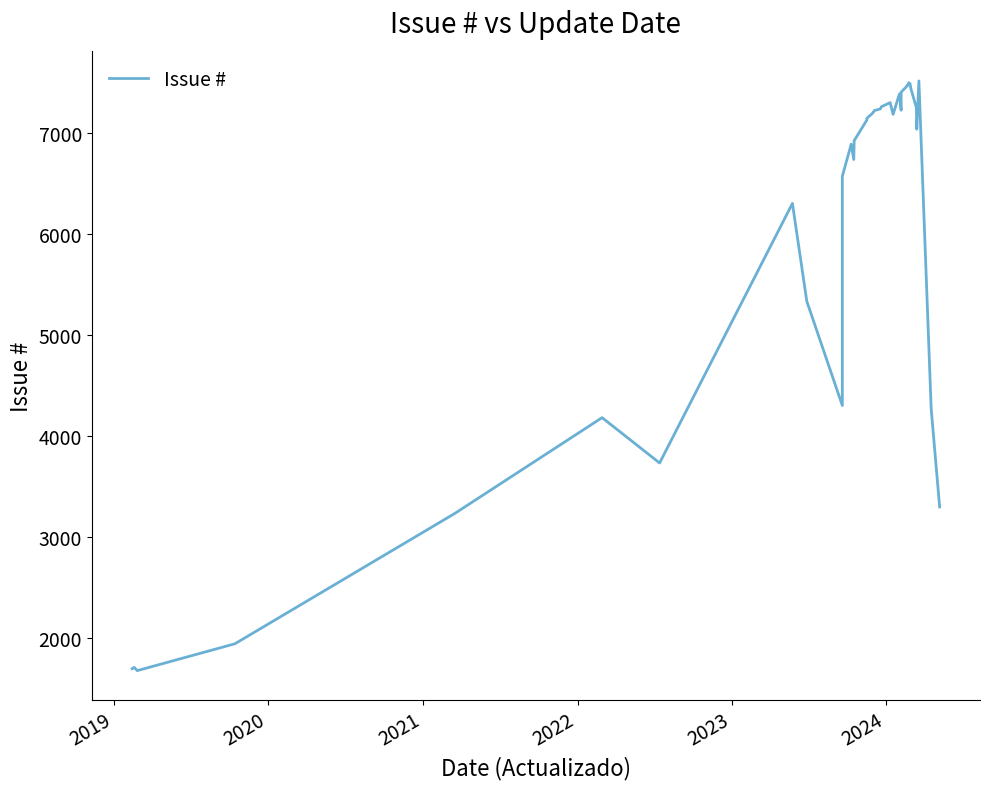

What is the value of the 33rd point from the left?

7501